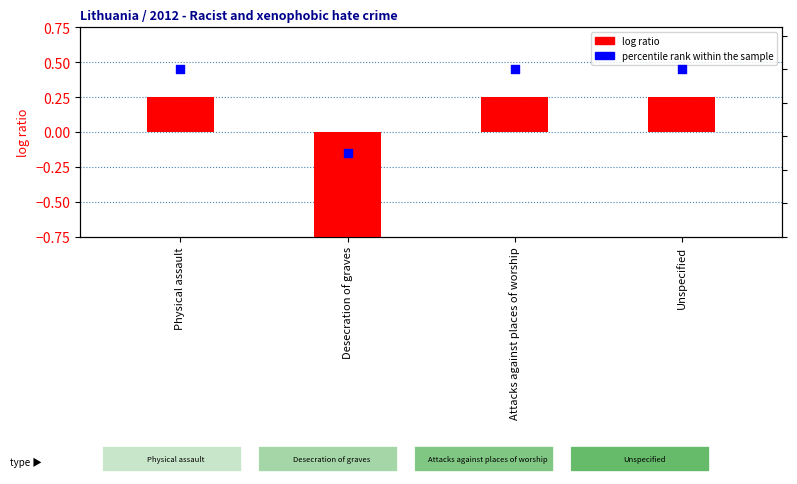

At which category is the sum across all series the highest?

Physical assault